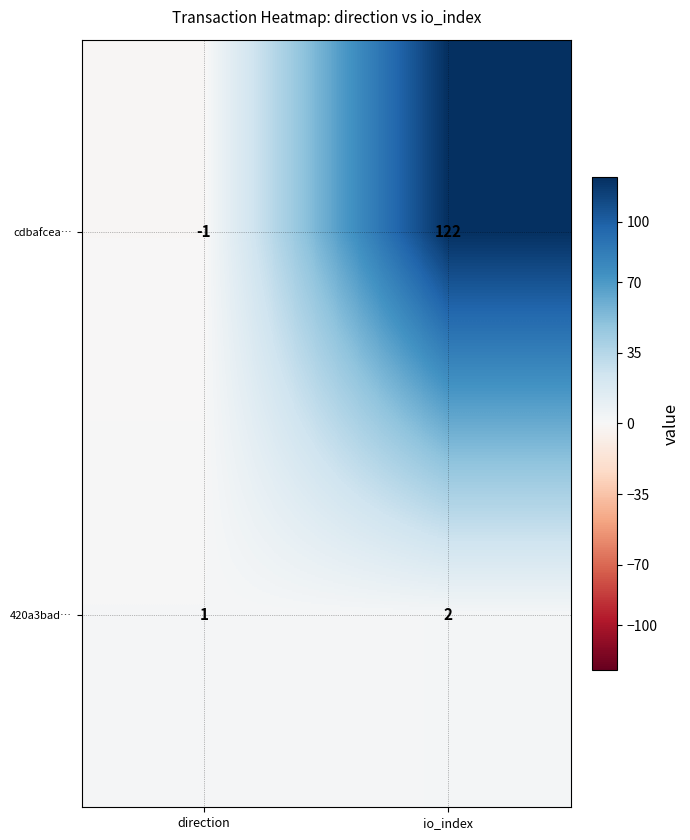

What is the sum of the 420a3bad… values at io_index and direction?

3